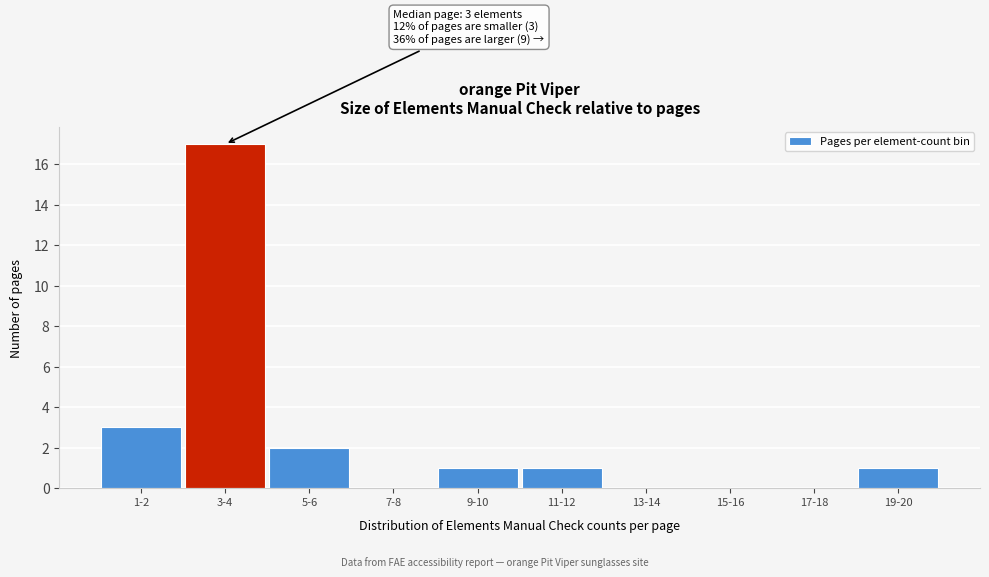

Reading left to right, what are all the values shown in this chart?

1-2=3	3-4=17	5-6=2	7-8=0	9-10=1	11-12=1	13-14=0	15-16=0	17-18=0	19-20=1